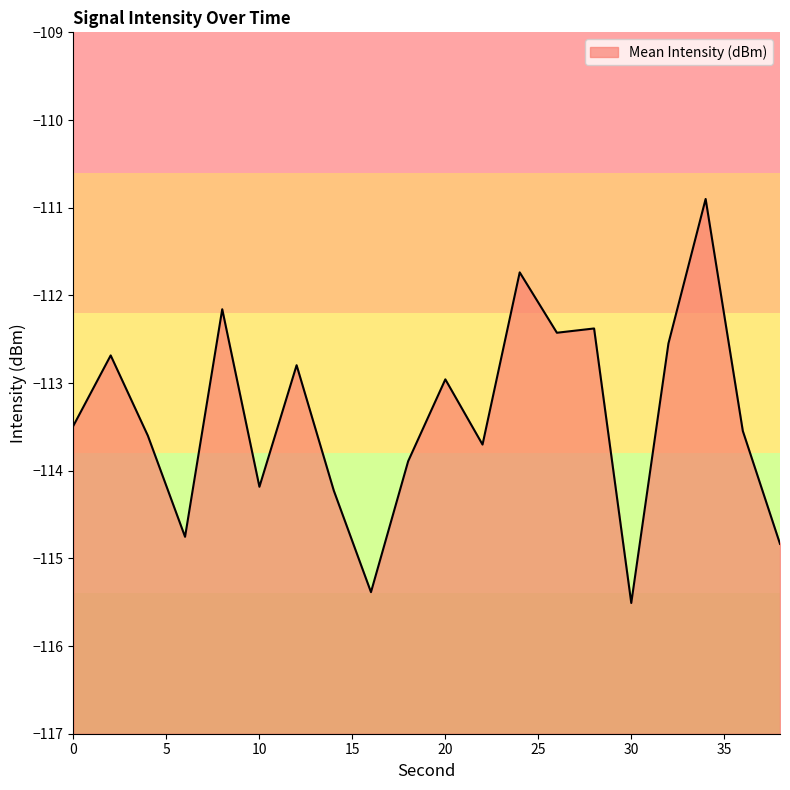

What is the value of the 20th point from the left?

-114.8